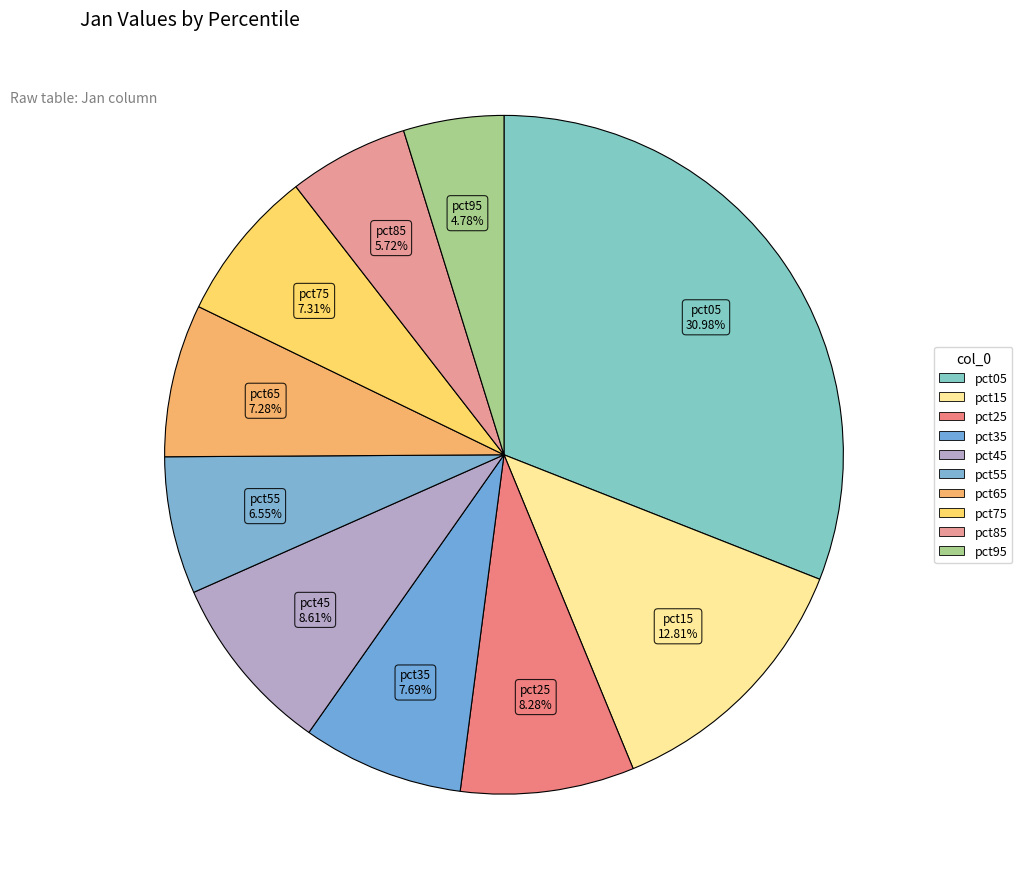

Which category has the smallest portion of the pie?

pct95